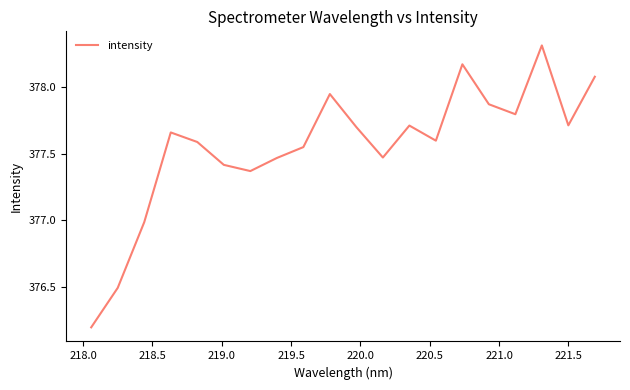

What is the greatest value displayed?

378.3